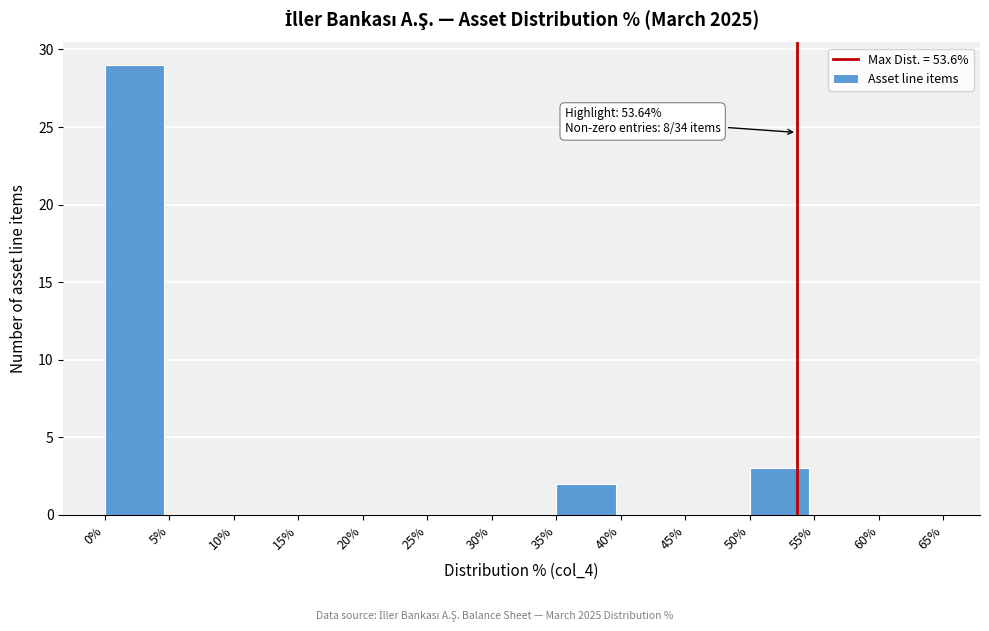

Which range on the x-axis has the tallest bar?

0% to 5%